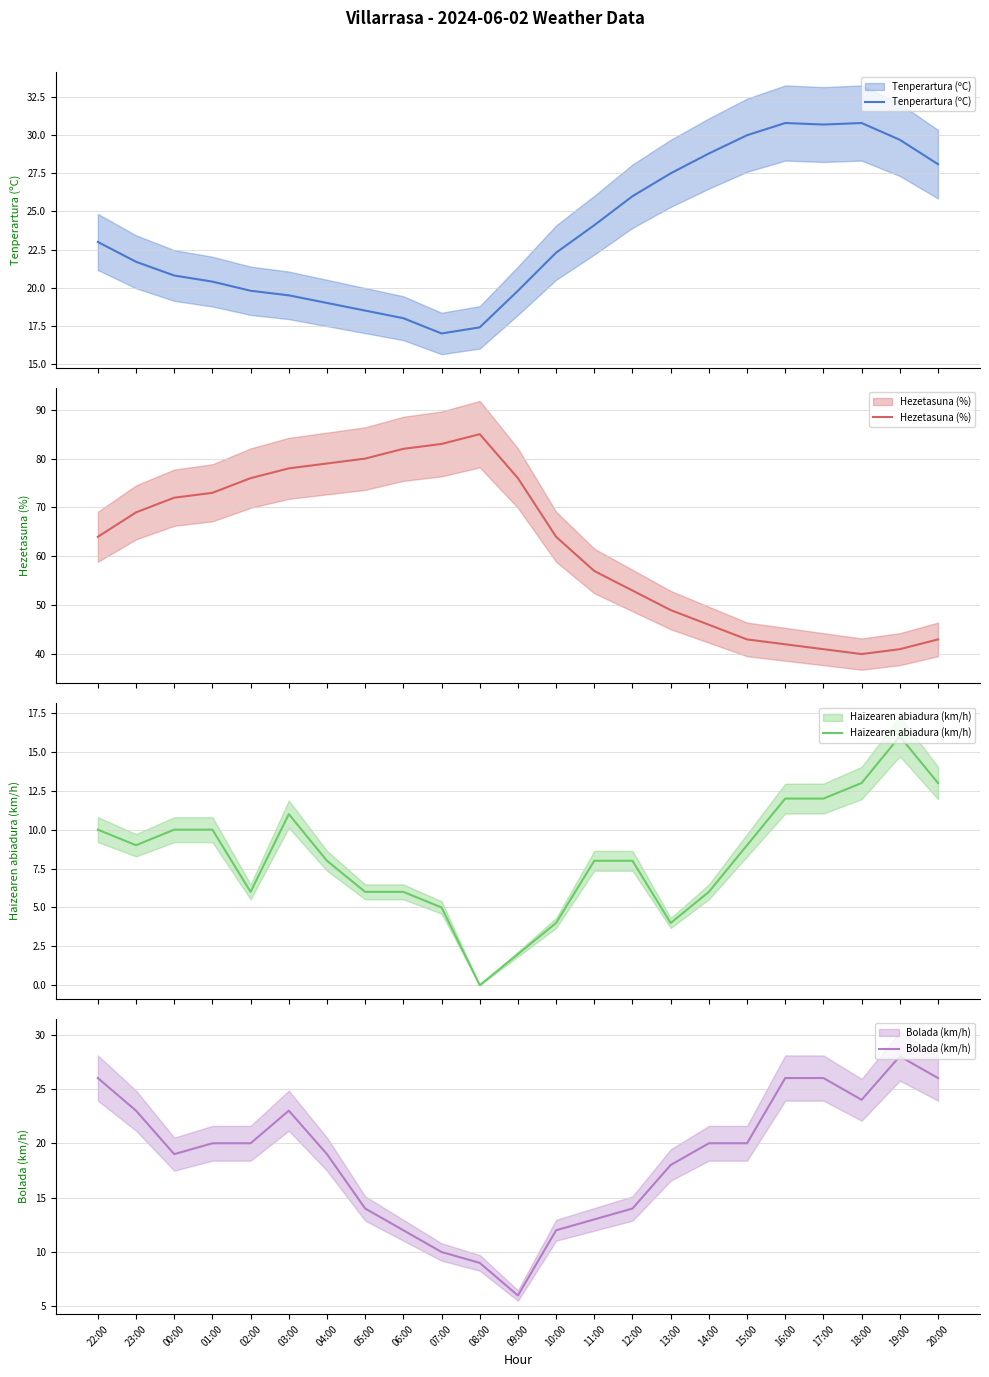

What is the difference between the highest and lowest values at 16:00?

30.0